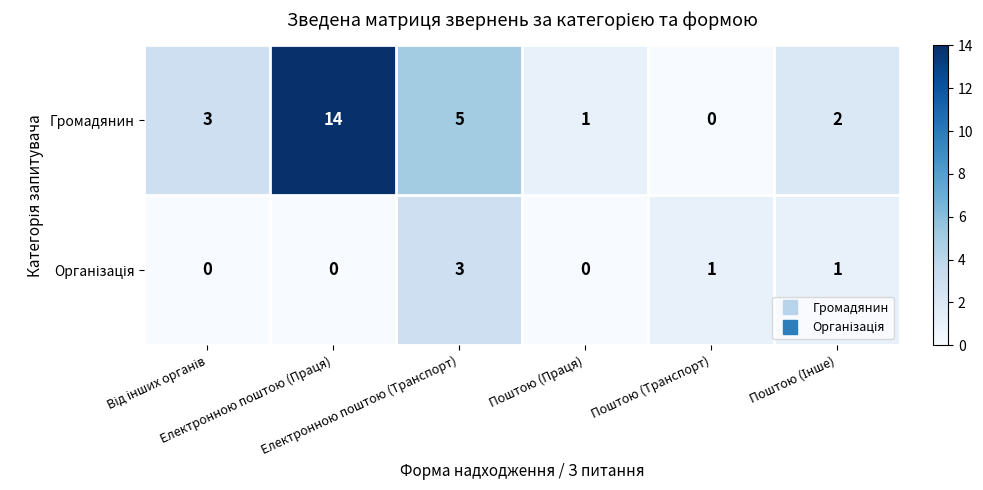

What is the sum of all Громадянин values?

25